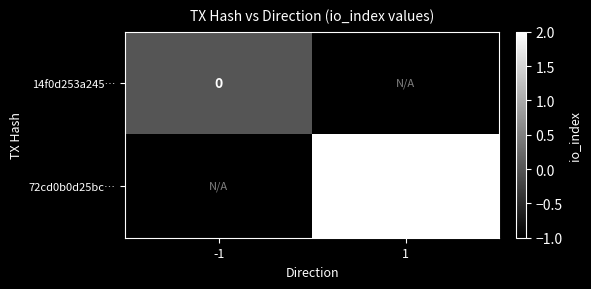

The 72cd0b0d25bc… series shows 2 at 1. True or false?

True